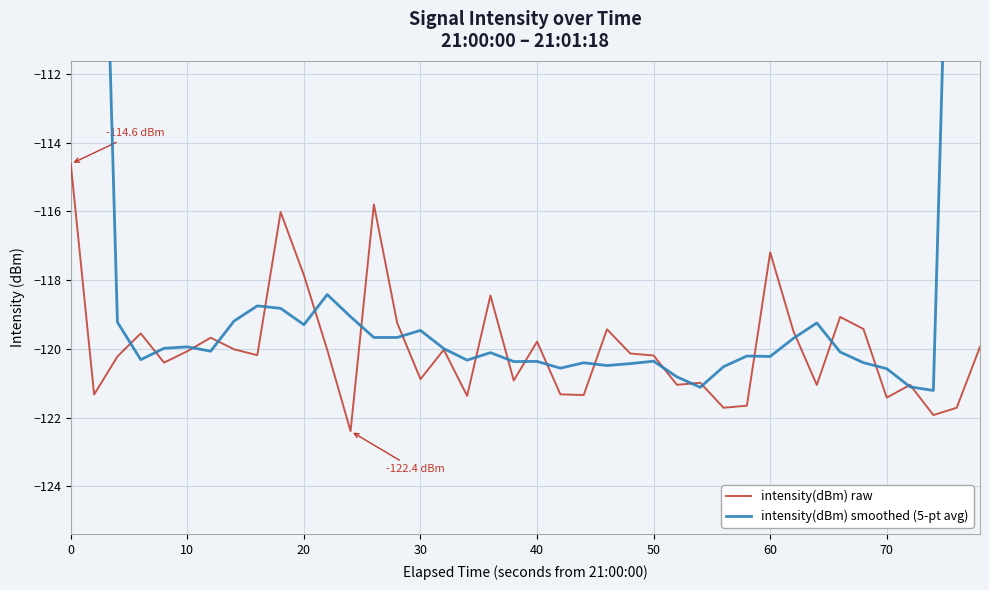

What is the lowest value of the intensity(dBm) raw series?

-122.4